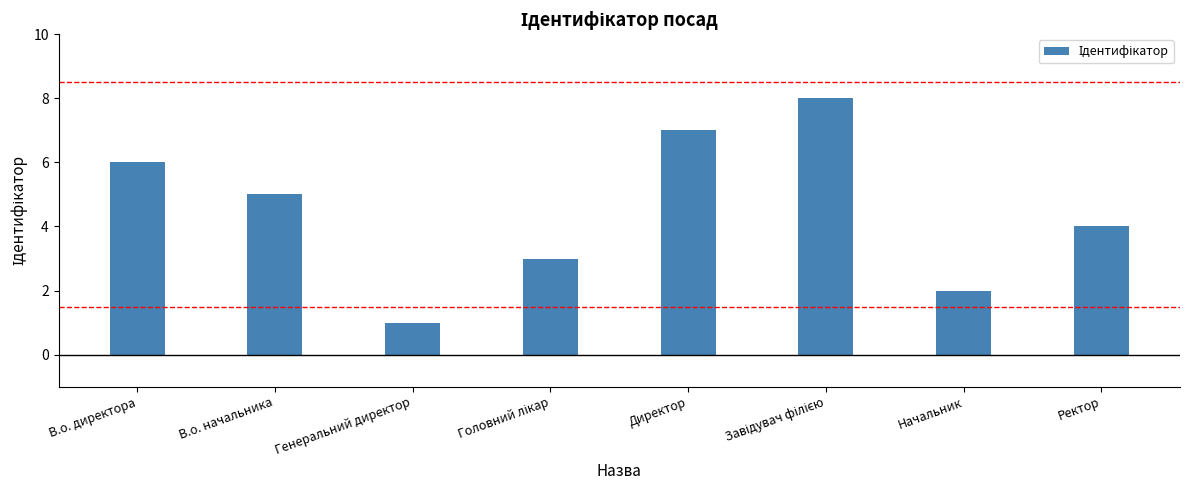

How many distinct data groups are displayed?

1